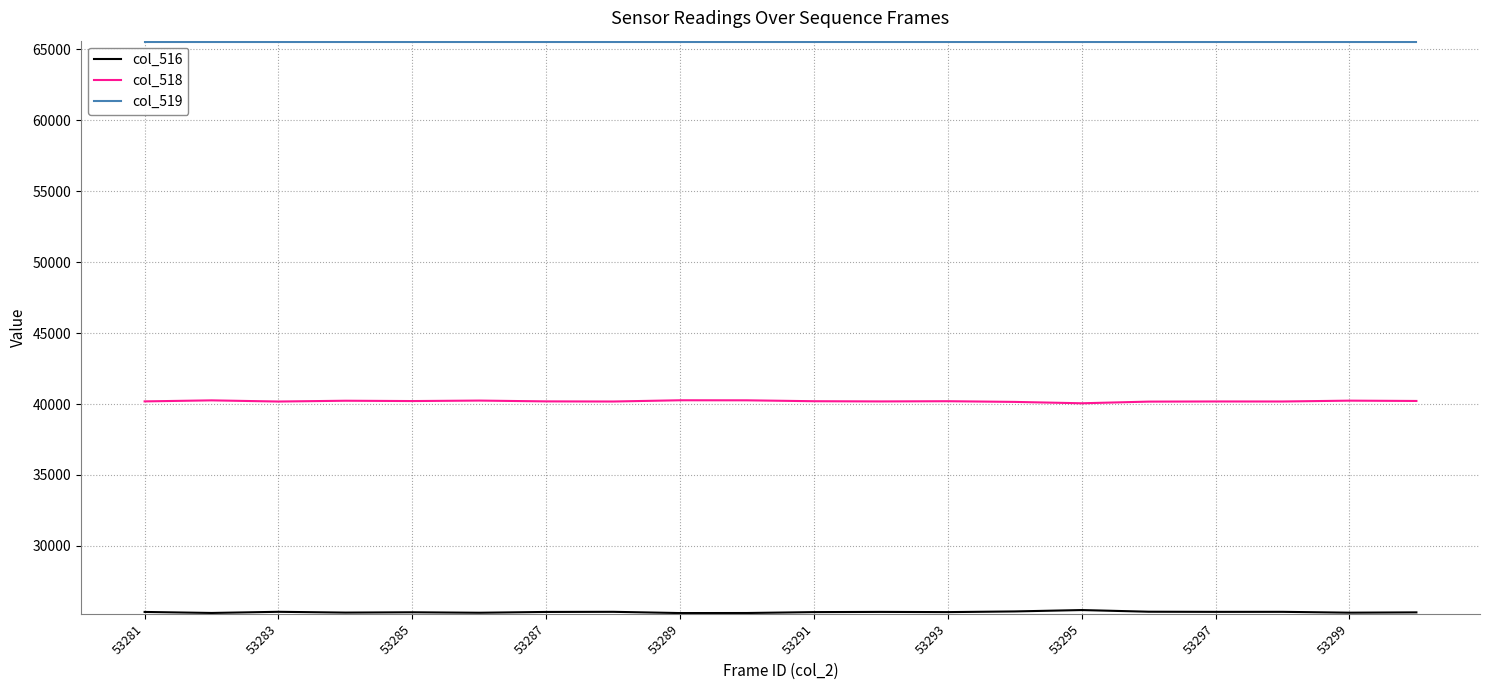

Which series has the largest total across all categories?

col_519